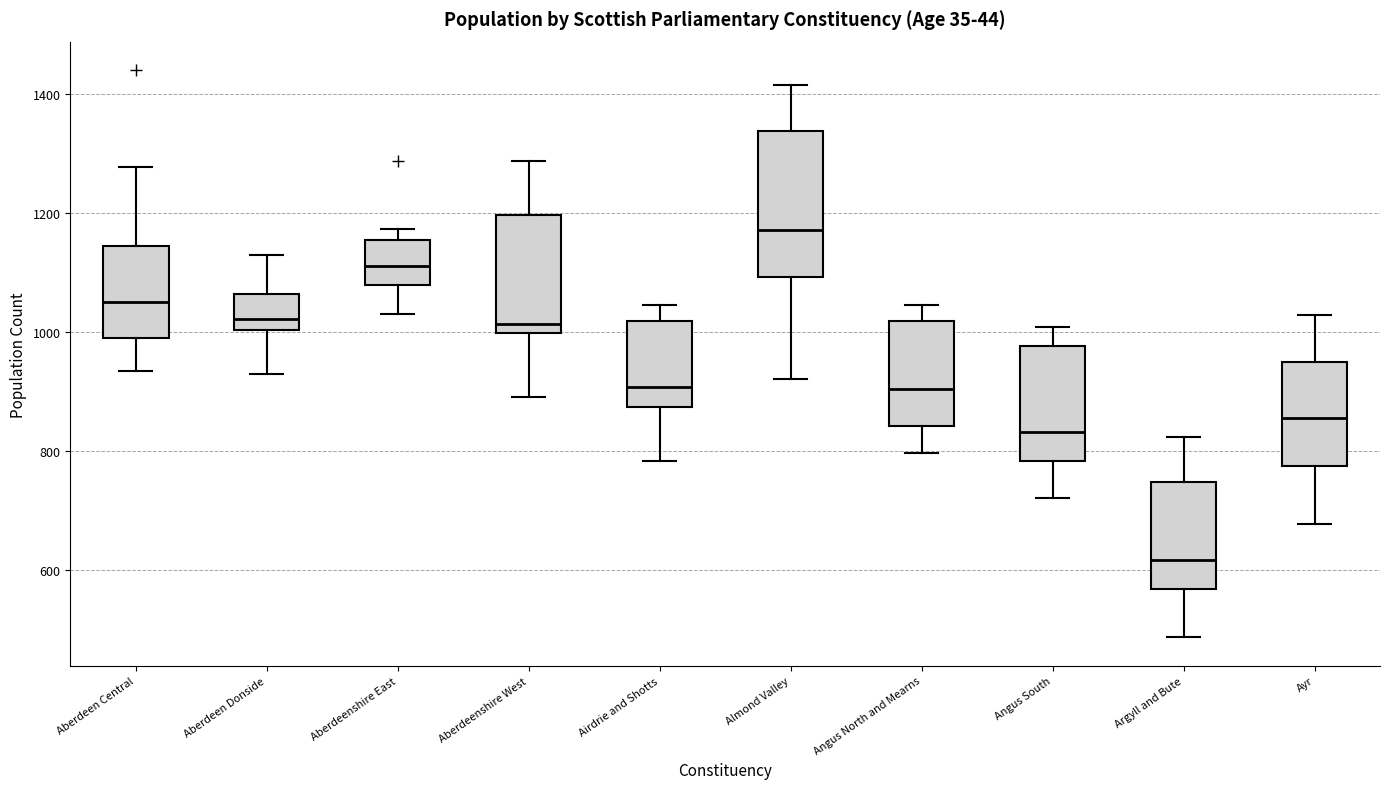

Where does the lower whisker of the box for Aberdeen Central end on the y-axis? The values are not printed on the chart, so give them approximately, as read against the axis.

940